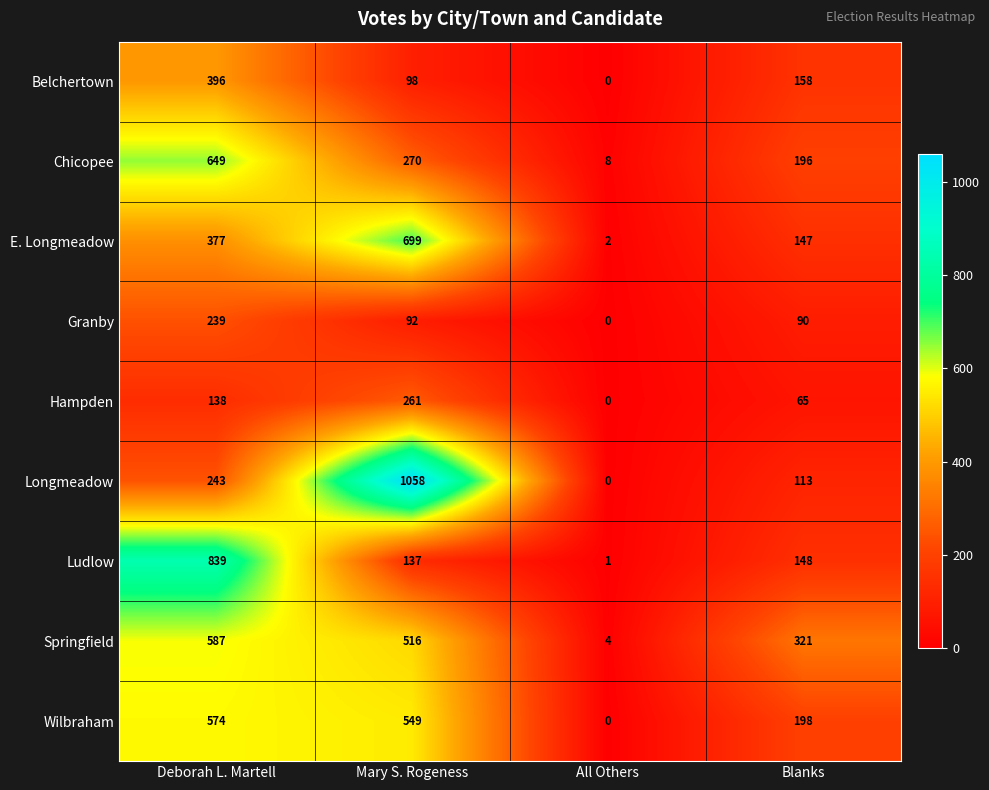

What is the maximum value shown in the chart?

1058